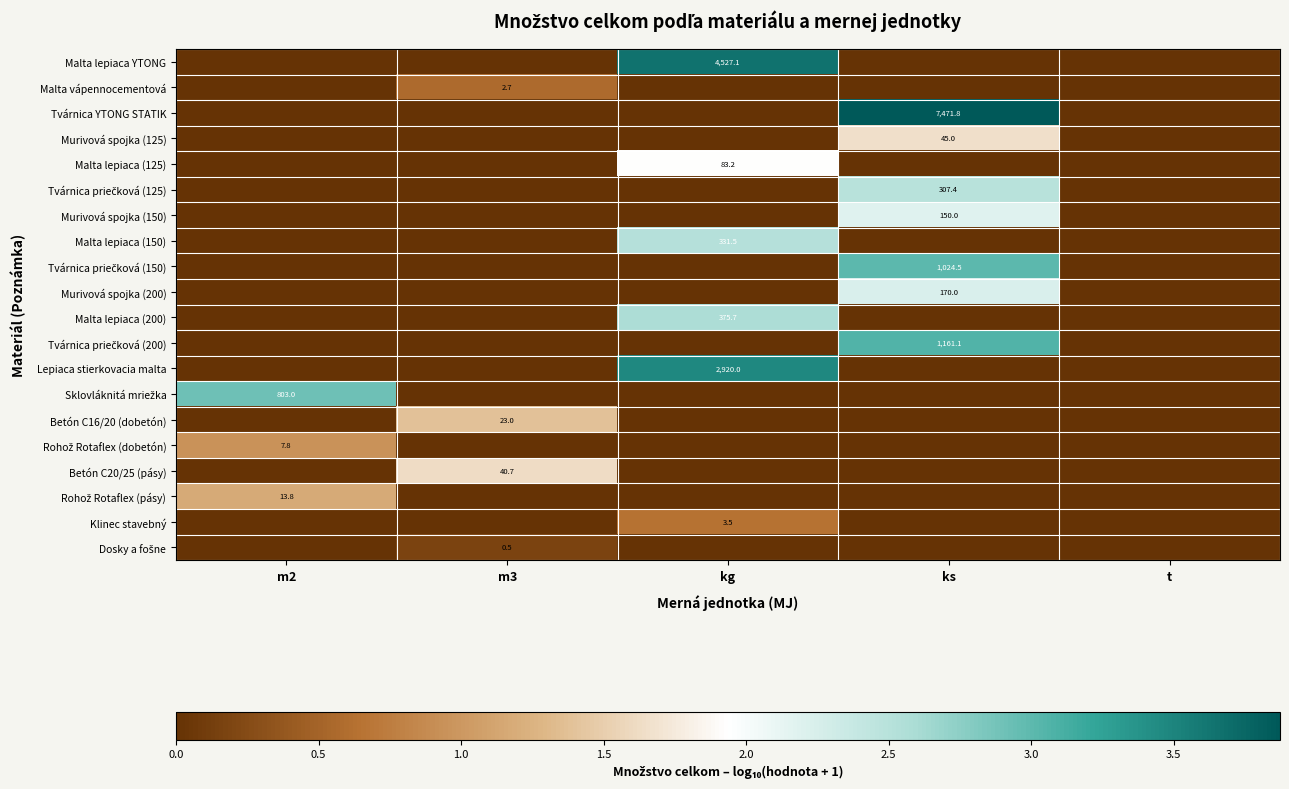

At how many categories does at least one series exceed 2?

3